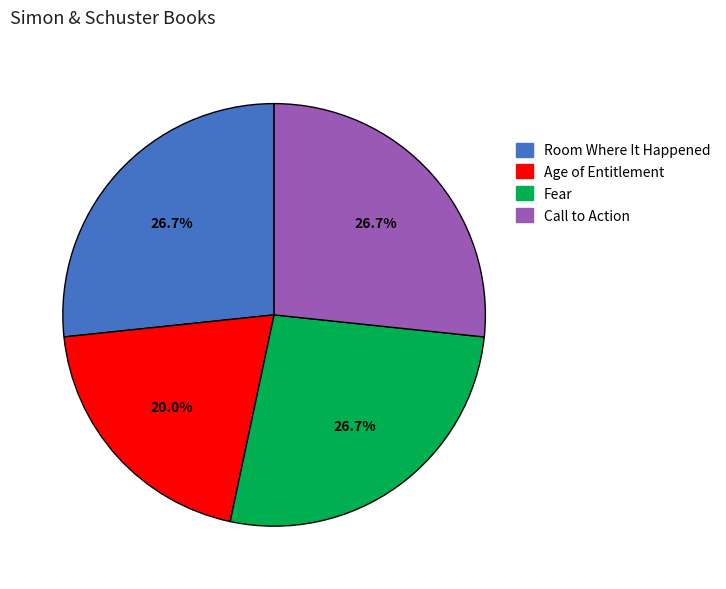

Is Call to Action the majority of the pie?

No